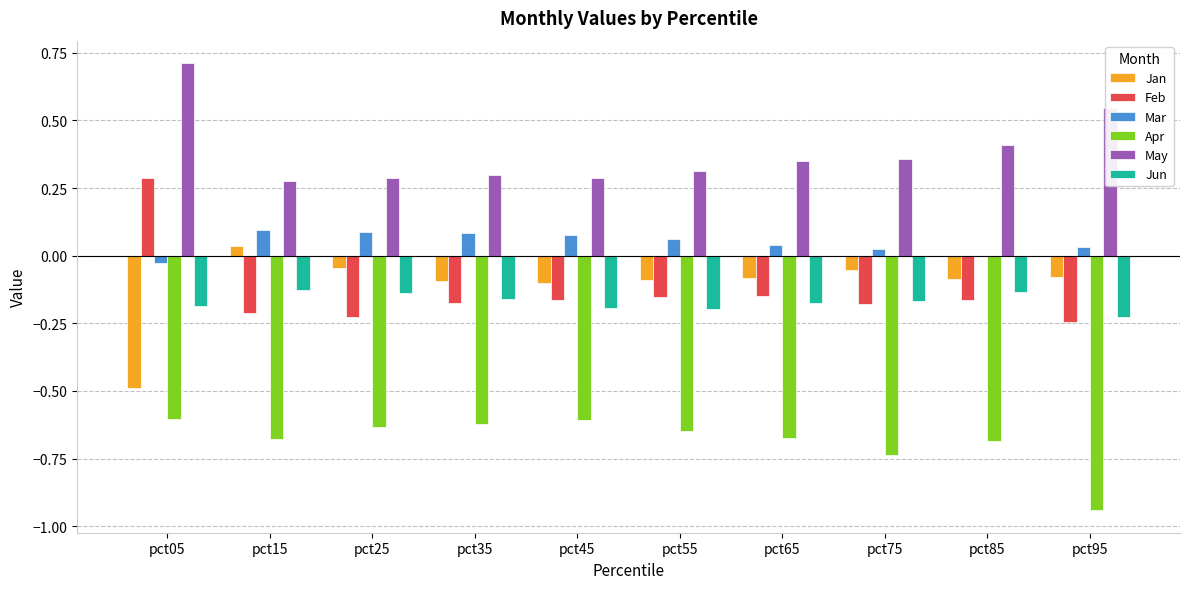

What are all the series names shown in the legend?

Jan, Feb, Mar, Apr, May, Jun